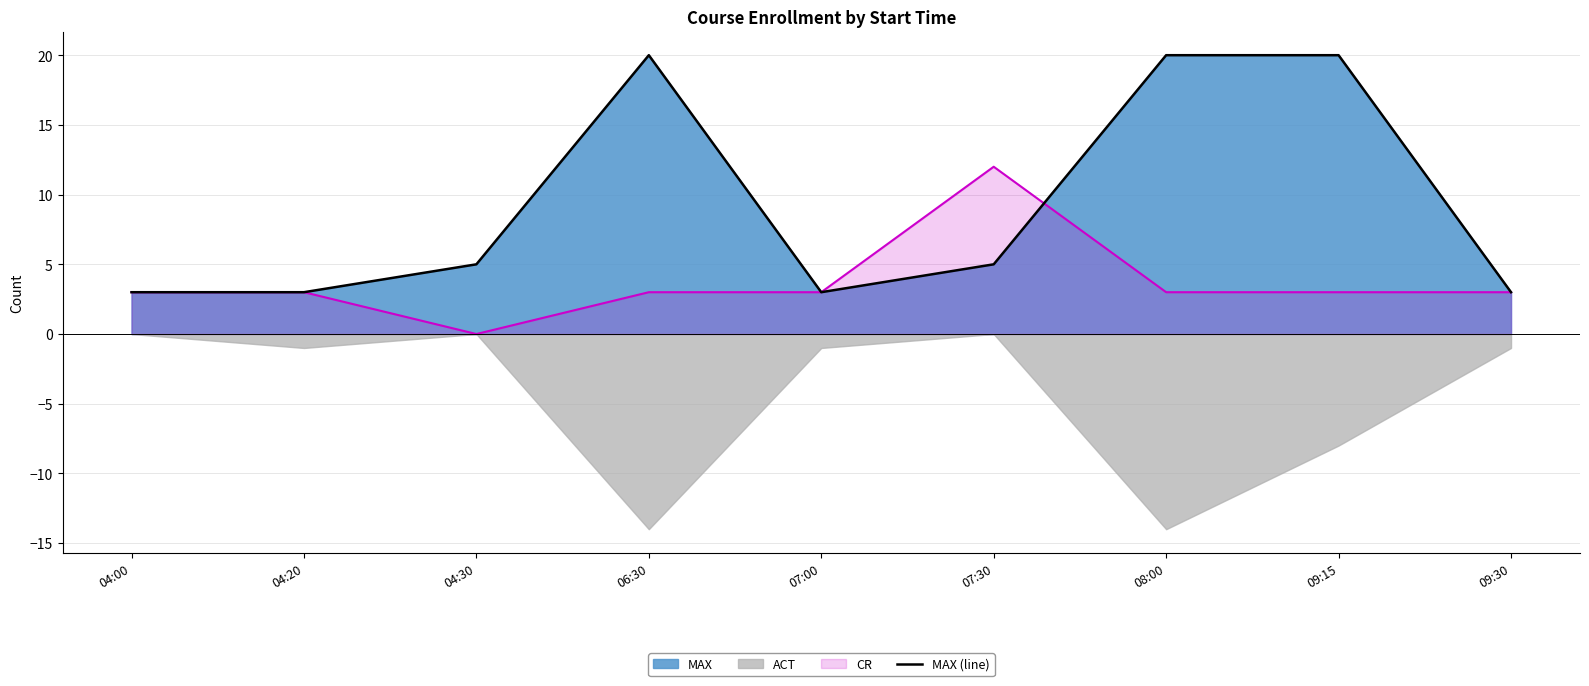

List the labels in order of value, largest first.

06:30, 08:00, 09:15, 04:30, 07:30, 04:00, 04:20, 07:00, 09:30